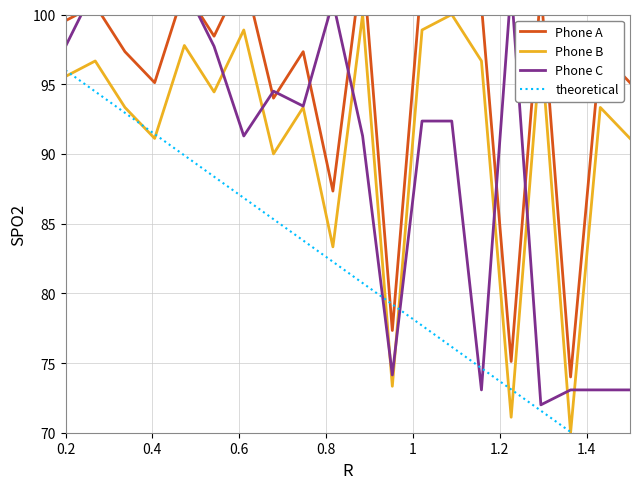

What is the minimum value for Phone B?

70.0